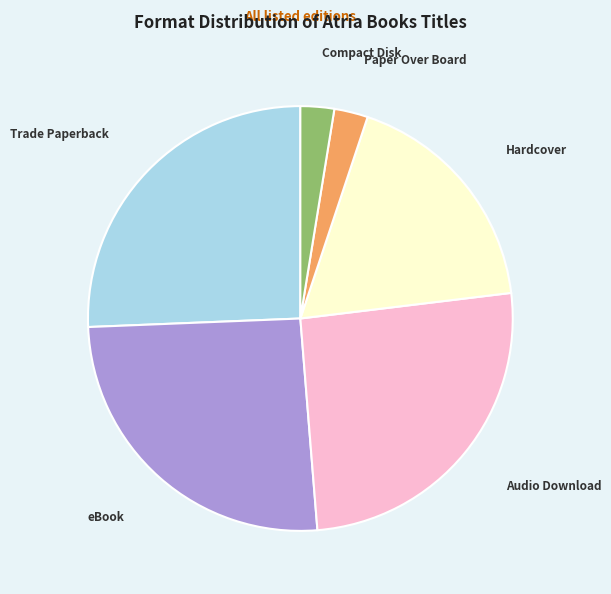

Does any single category account for the majority?

No